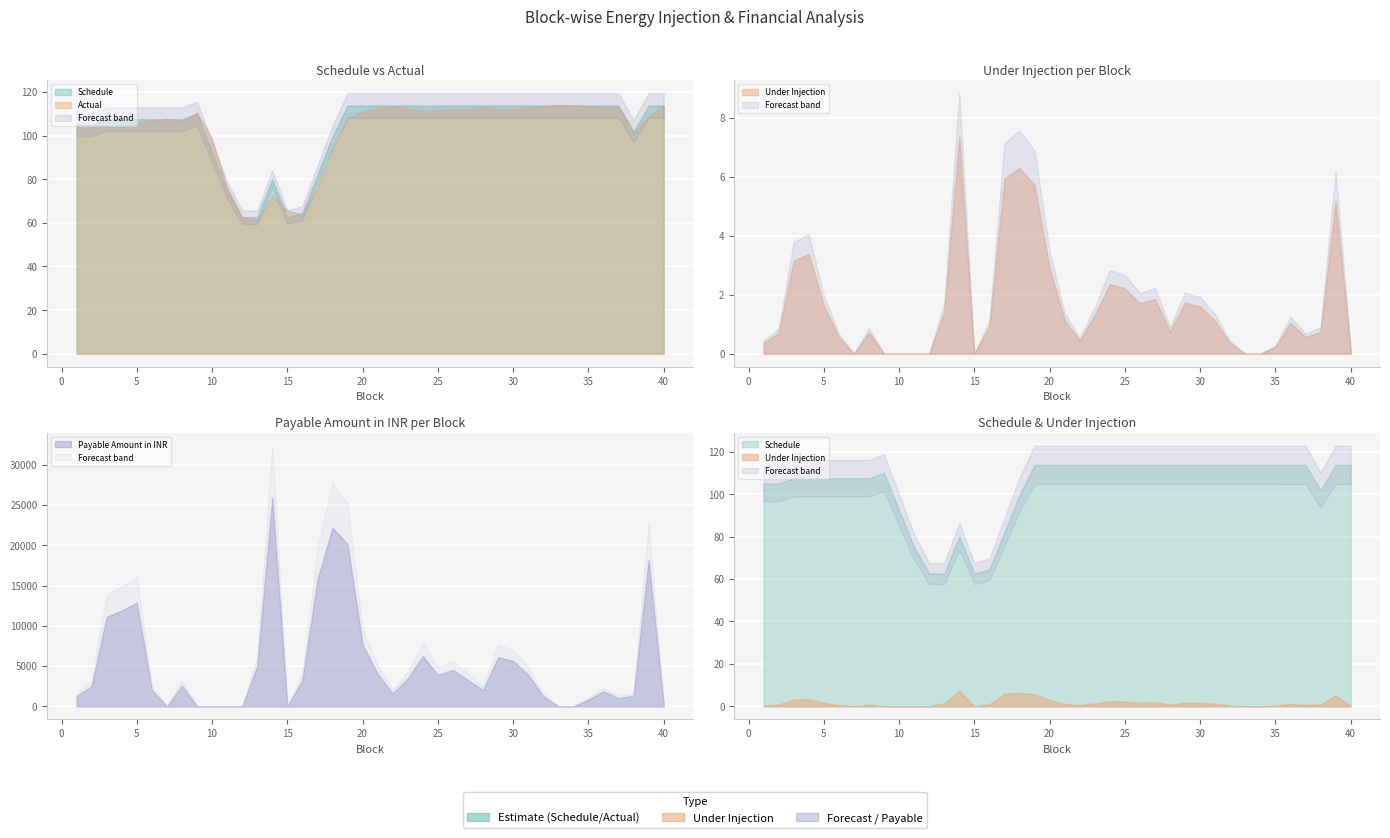

Which category has the lowest value in the Payable Amount in INR series?

7